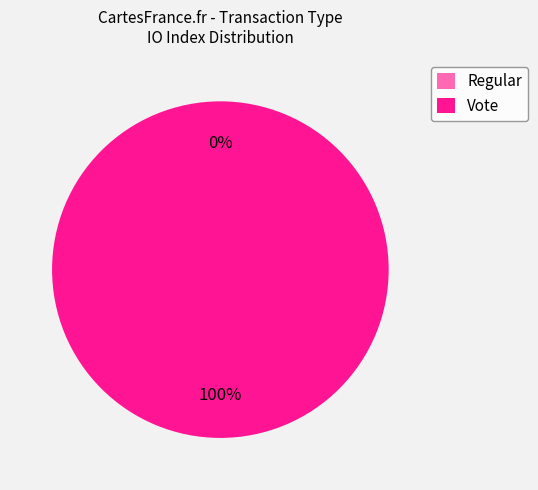

Which category has the biggest portion of the pie?

Vote